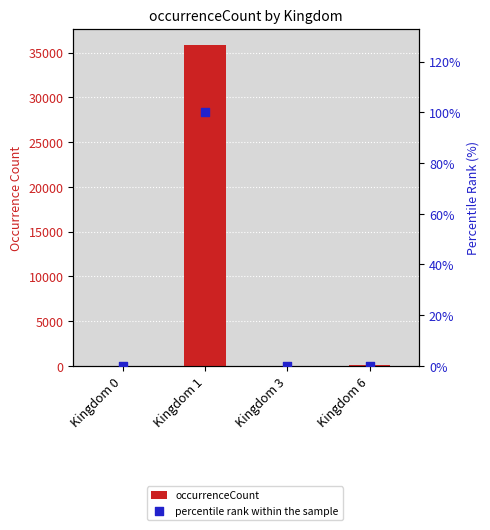

Which series has the widest spread of Y values?

occurrenceCount